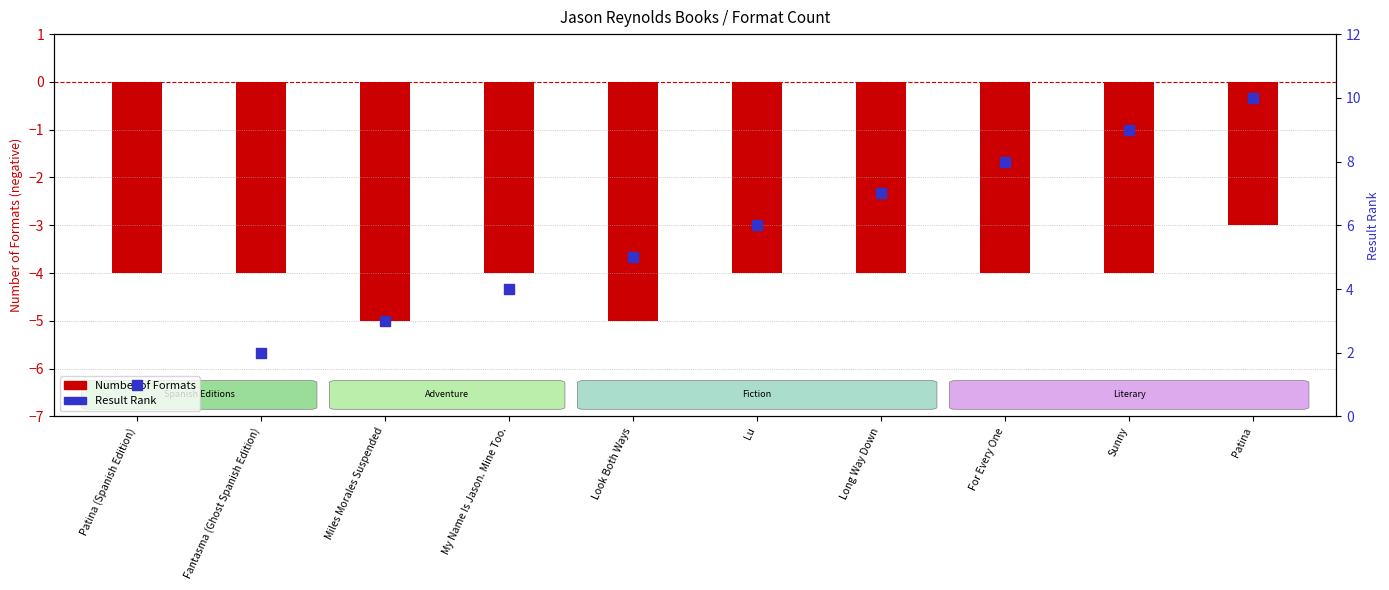

At how many categories does at least one series exceed 8?

2